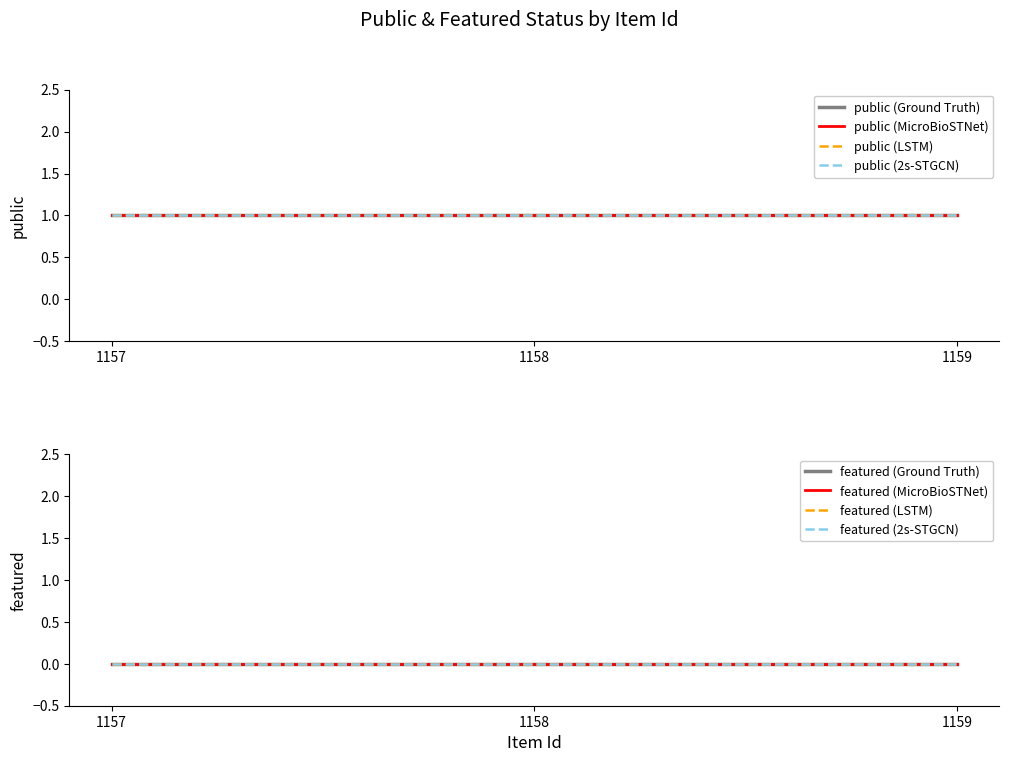

Which series has the largest range (max minus min)?

public